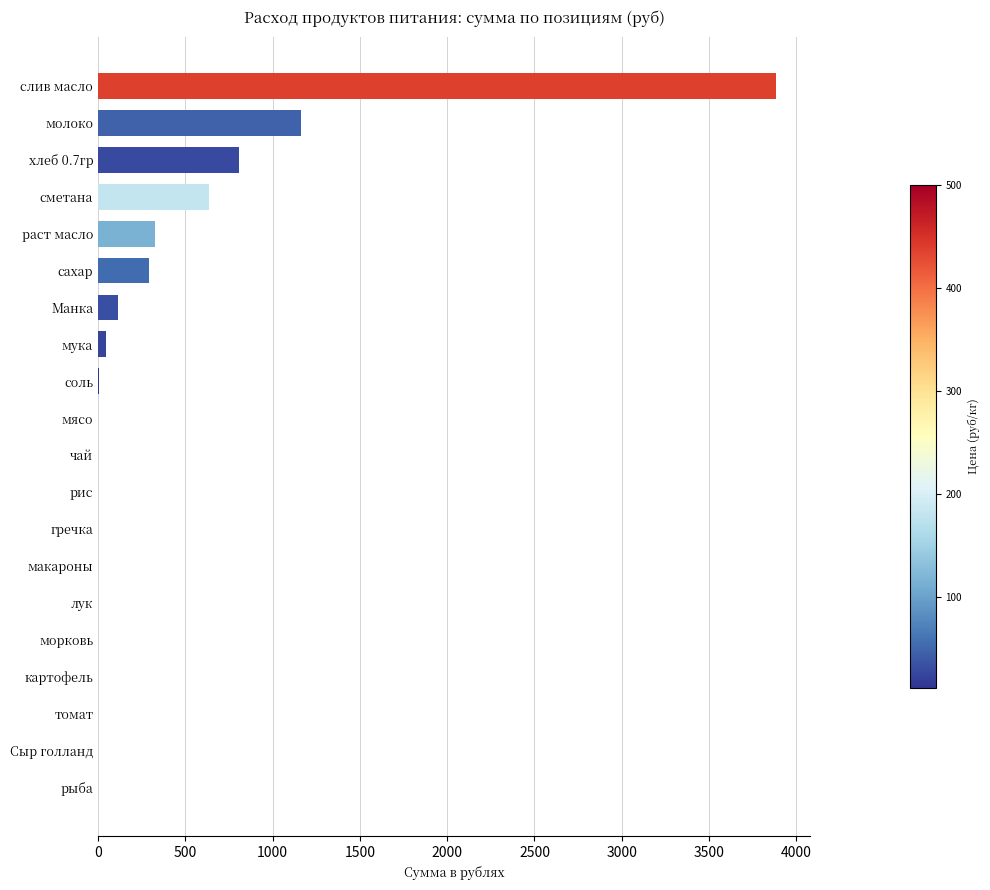

The chart shows a value of 0.0 at томат. True or false?

True